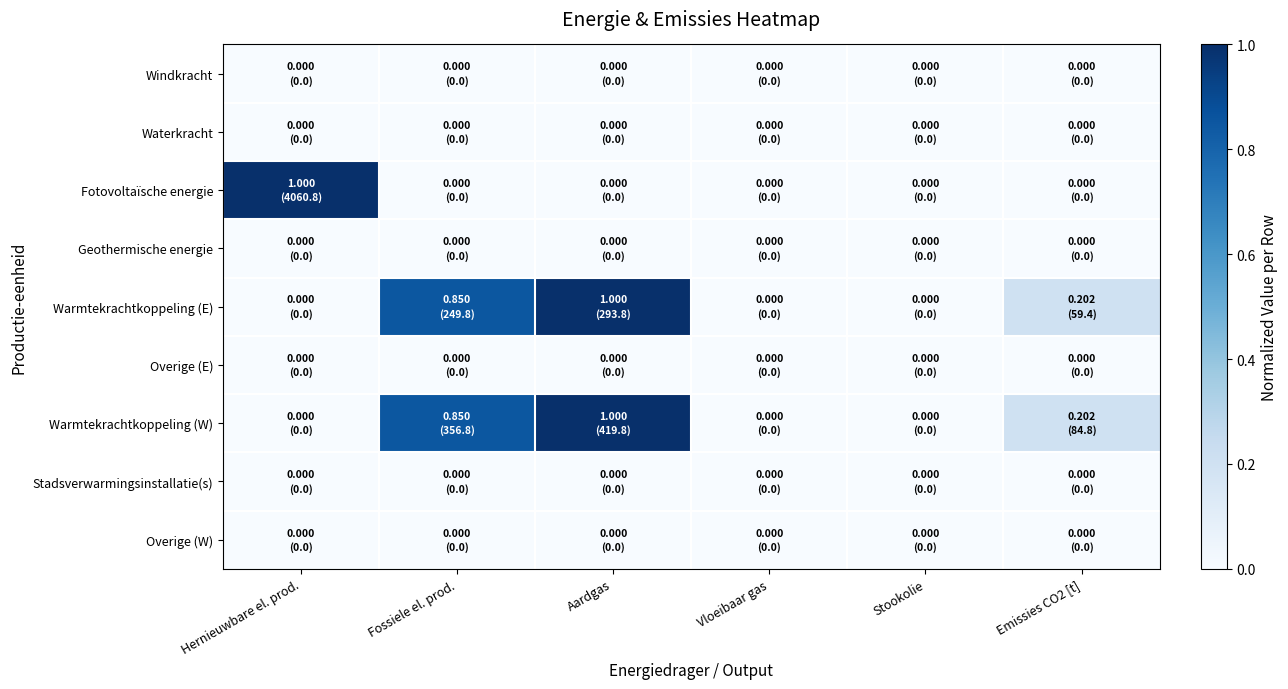

Count the number of categories in the chart.

6